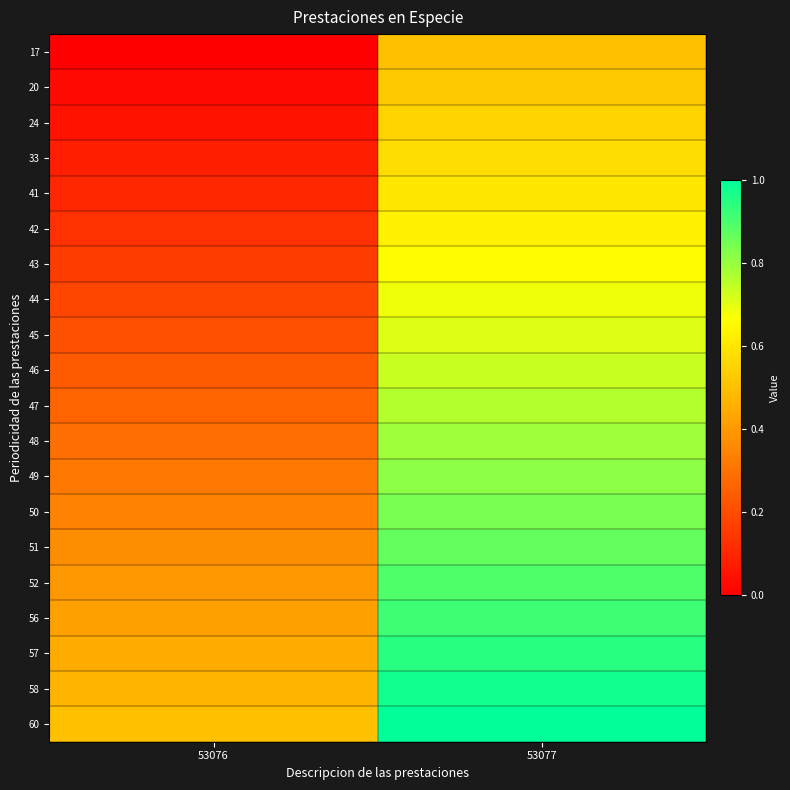

Count the number of categories in the chart.

2